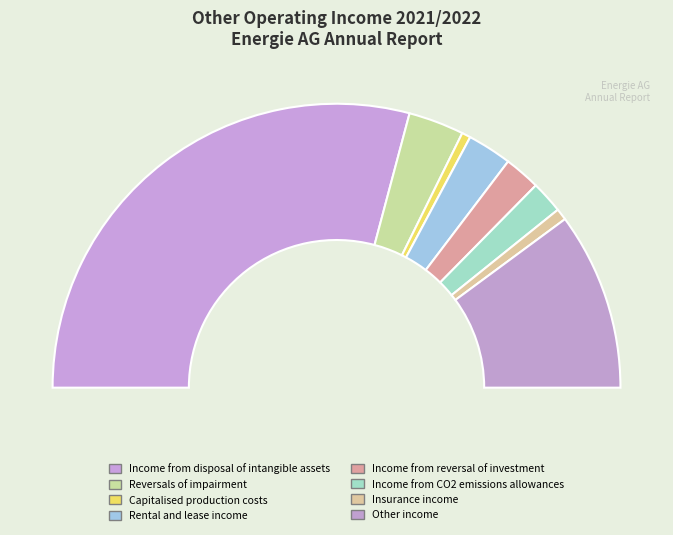

What is the majority slice?

Income from disposal of intangible assets